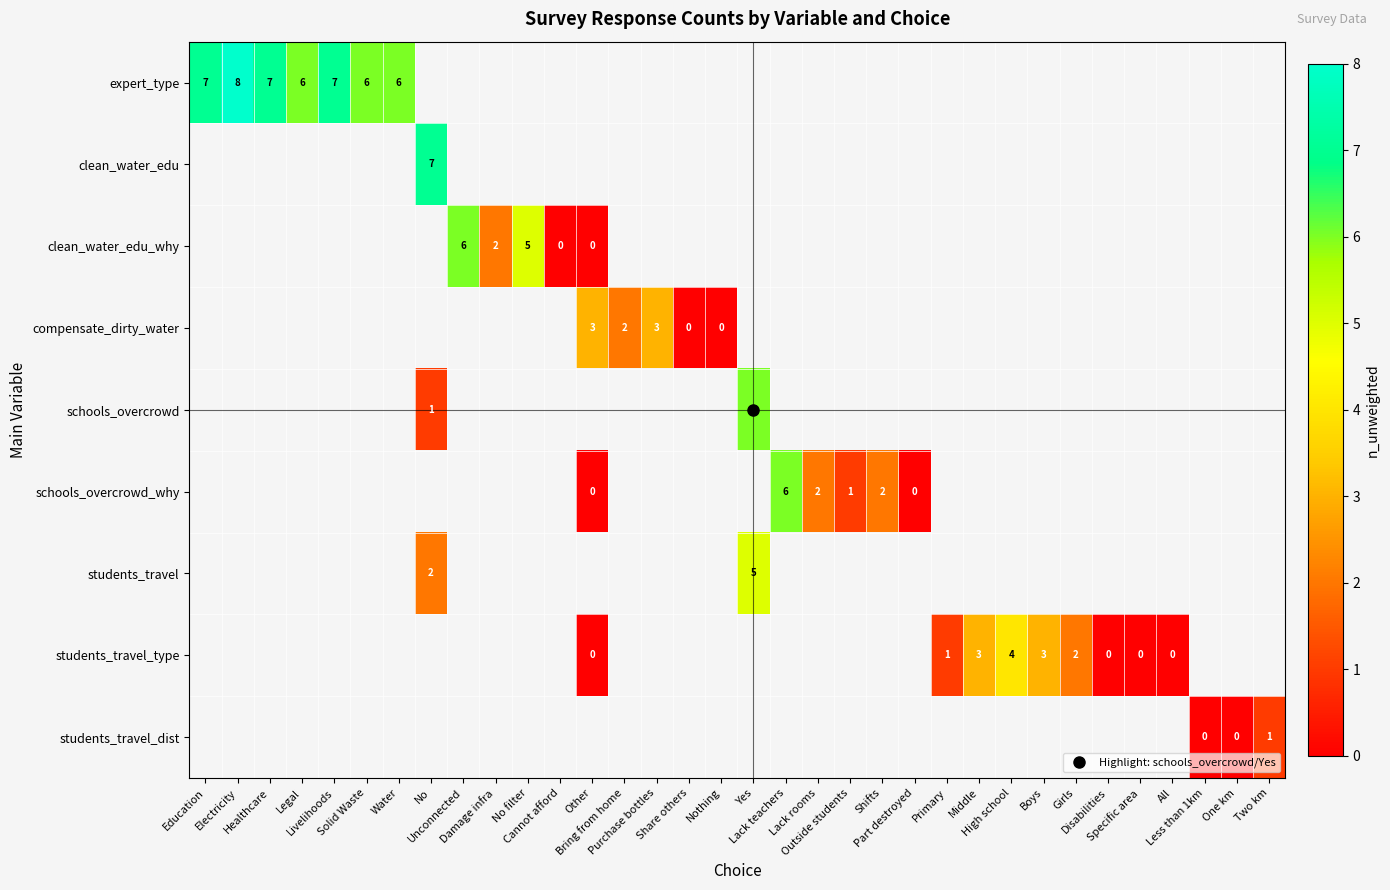

What is the difference between the maximum and second lowest values in the students_travel_type series?

4.0